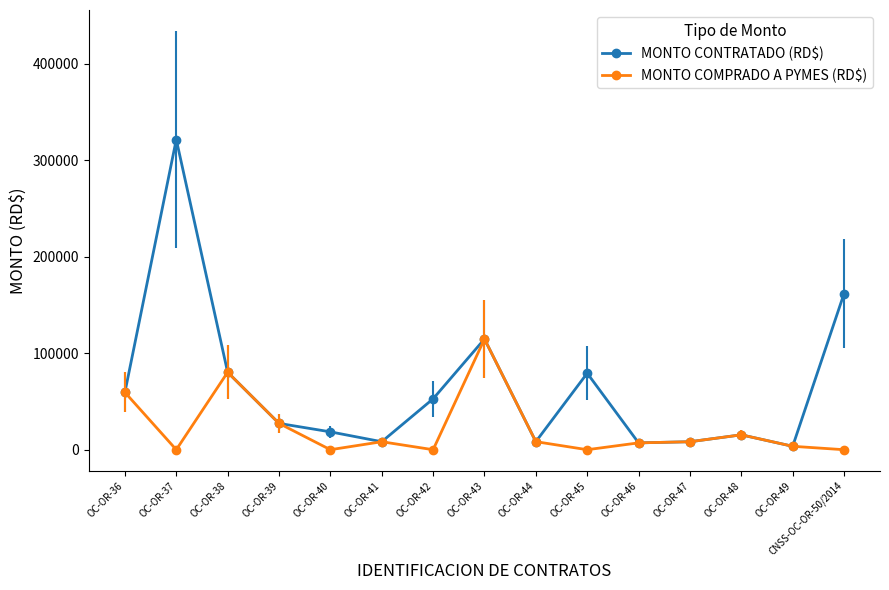

Reading left to right, list all the values displayed in this chart.

MONTO CONTRATADO (RD$): 59428.0	321400.0	80247.7	27258.0	18504.8	8271.6	52728.9	114696.0	8340.5	79262.9	7091.8	8260.0	15427.1	3540.0	161745.0
MONTO COMPRADO A PYMES (RD$): 59428.0	0.0	80247.7	27258.0	0.0	8271.6	0.0	114696.0	8340.5	0.0	7091.8	8260.0	15427.1	3540.0	0.0